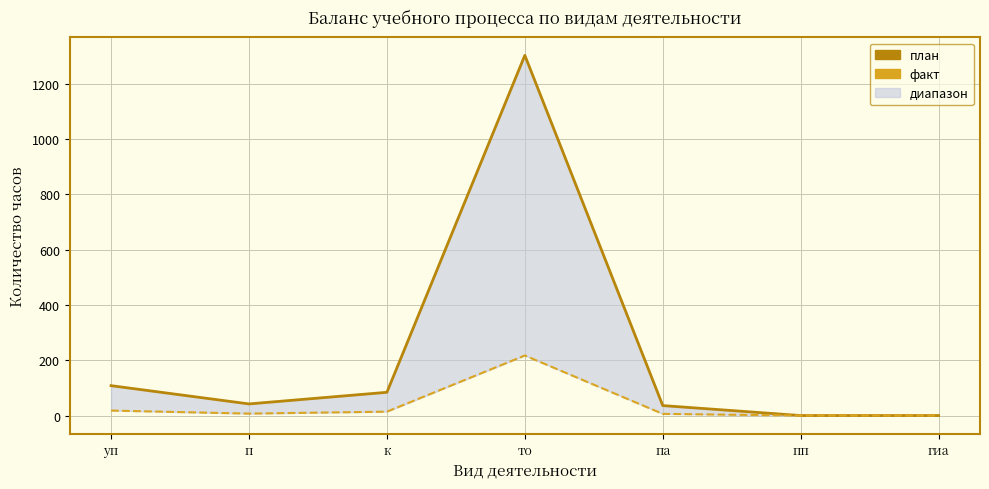

Reading left to right, transcribe all the data shown in this chart.

план: уп=108	п=42	к=84	то=1302	па=36	пп=0	гиа=0
факт: уп=18	п=7	к=14	то=217	па=6	пп=0	гиа=0